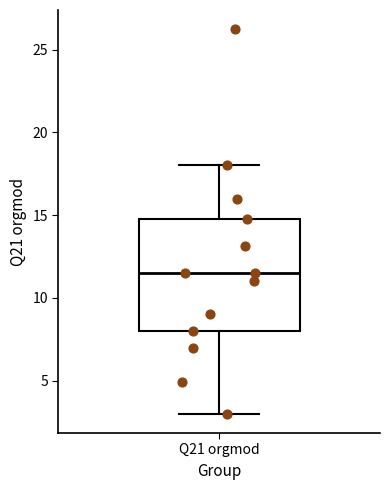

Transcribe this box plot: give where the median line is, the range the box spans, and where the two whiskers end, as read against the y-axis. The values are not printed on the chart, so give them approximately, as read against the axis.

median 11.5, box 8.0 to 15.0, whiskers 3.0 to 18.0